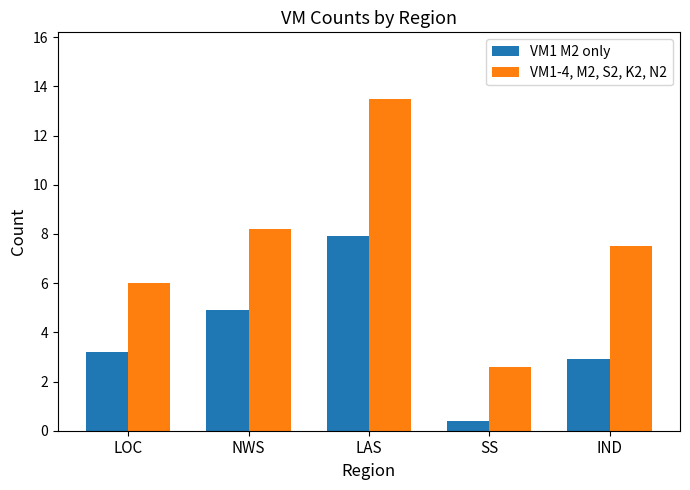

Reading left to right, what are all the values shown in this chart?

VM1 M2 only: LOC=3.2	NWS=4.9	LAS=7.9	SS=0.4	IND=2.9
VM1-4, M2, S2, K2, N2: LOC=6.0	NWS=8.2	LAS=13.5	SS=2.6	IND=7.5